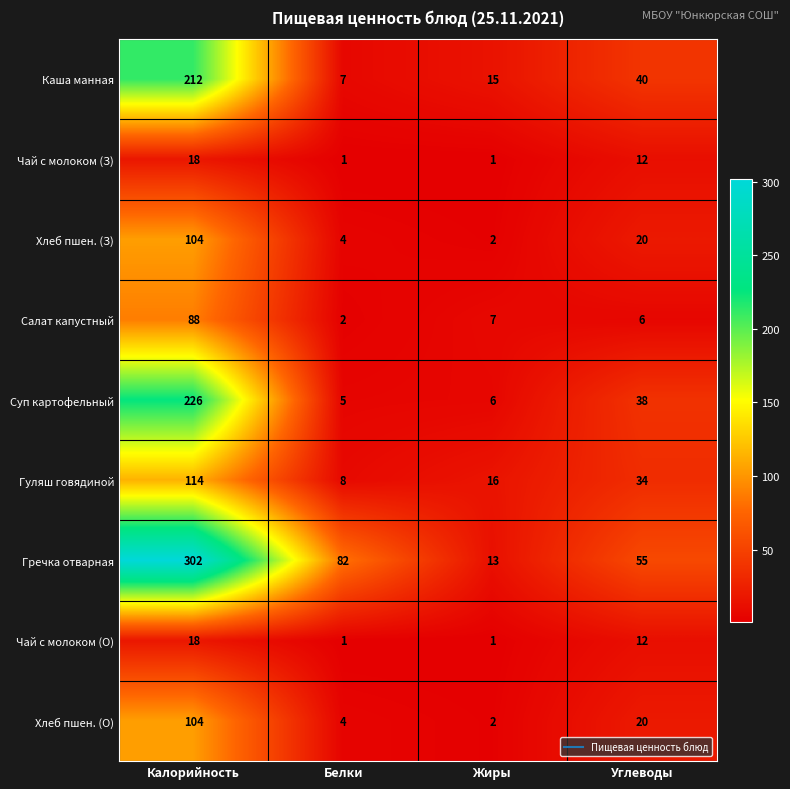

What is the total value across all series at Жиры?

63